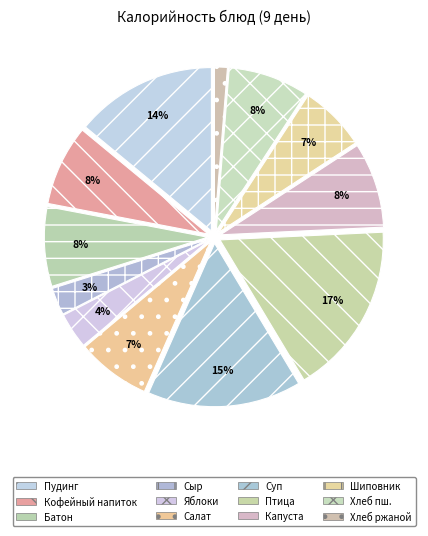

How many segments does this pie chart have?

12